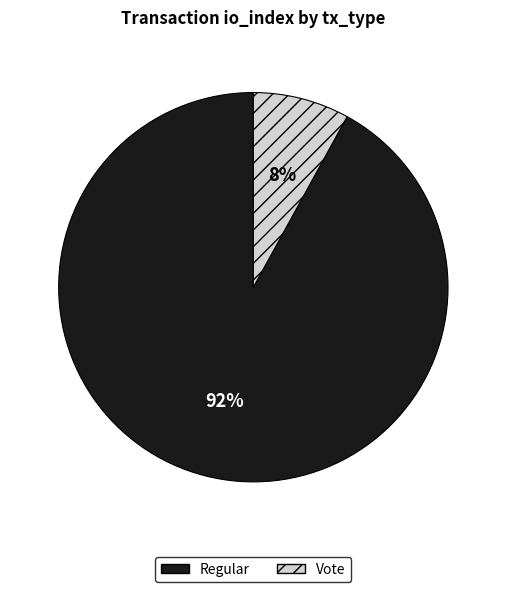

What is the majority slice?

Regular